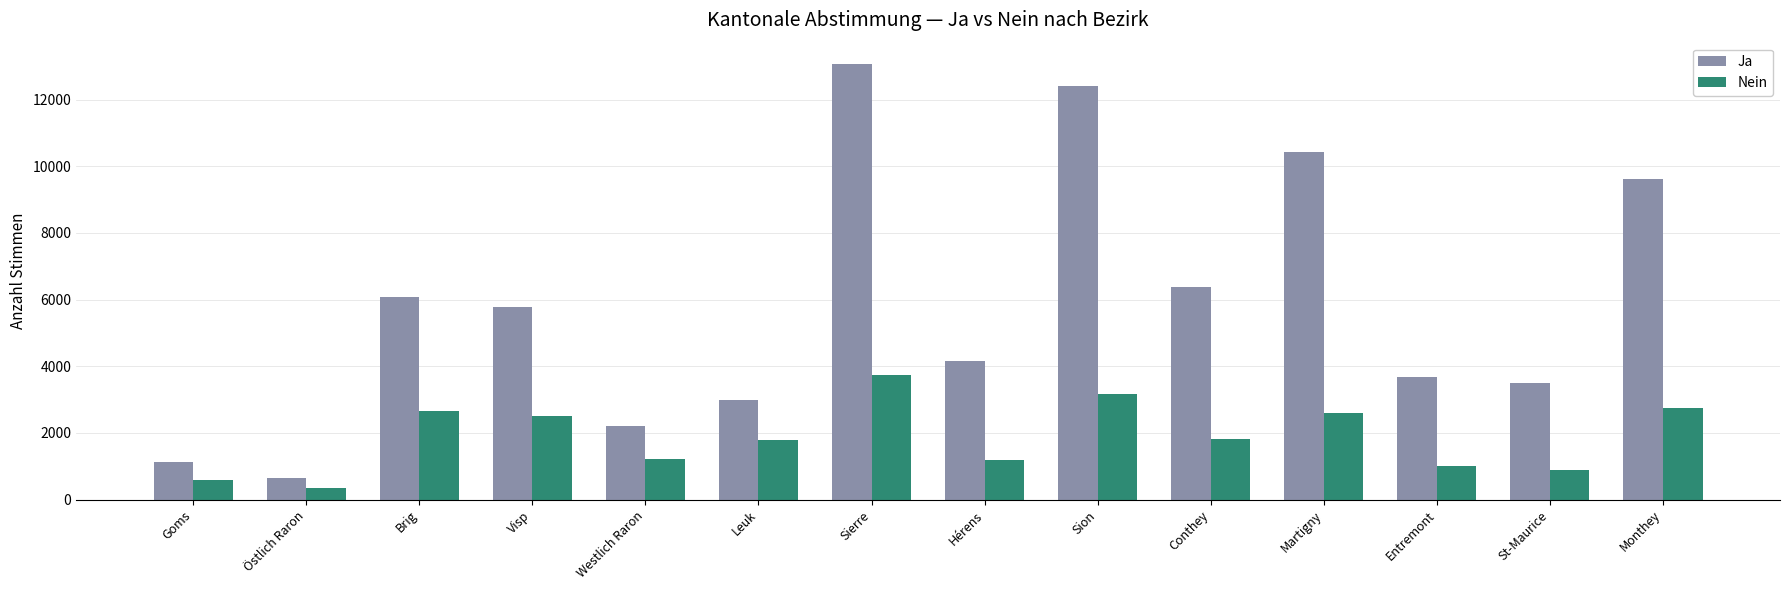

Is it true that Nein equals 2759 at Monthey?

True